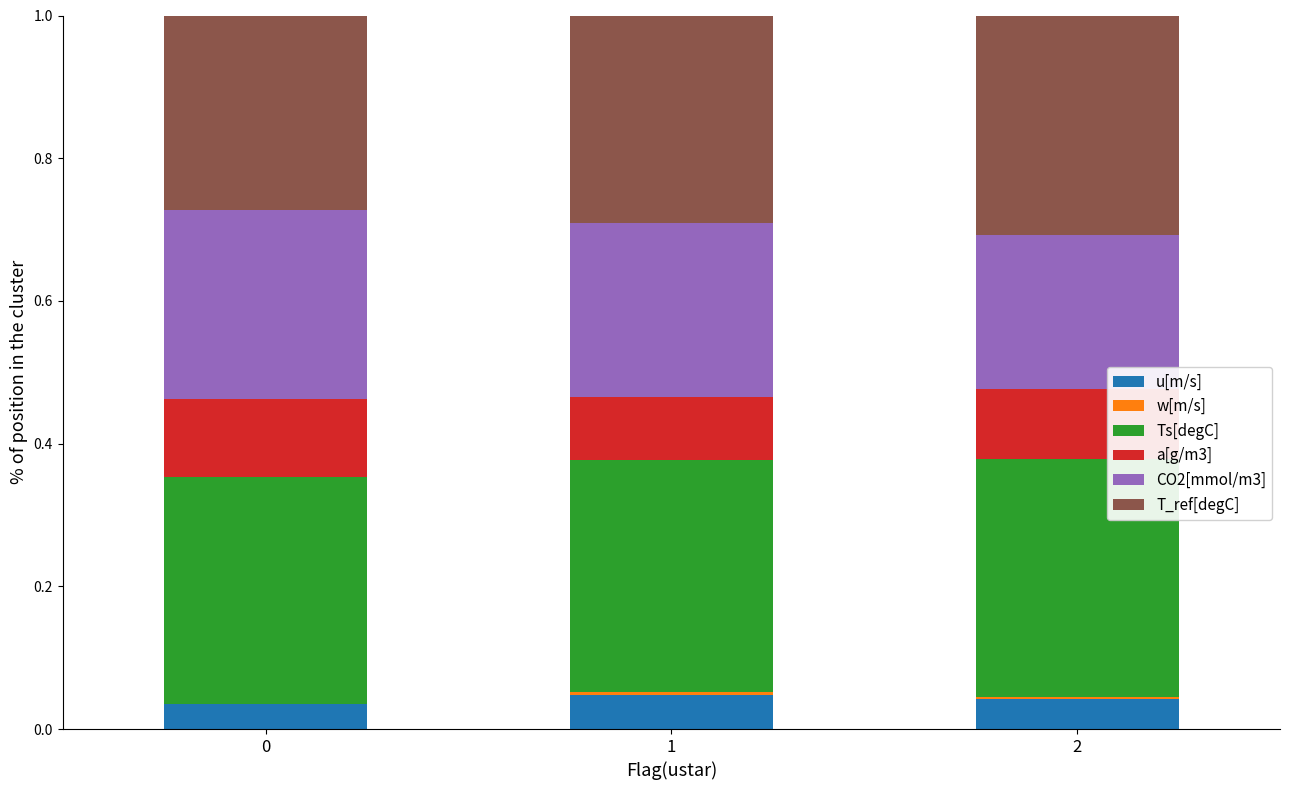

The value of u[m/s] at 0 is 0.0. True or false?

True